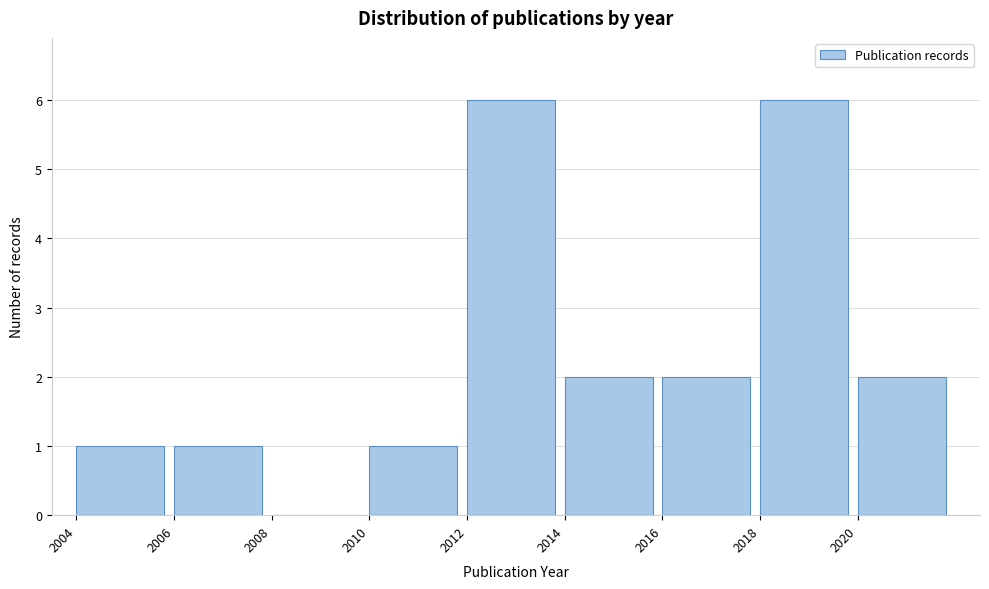

What is the height of the bar covering 2014 to 2016 on the x-axis? The values are not printed on the chart, so give them approximately, as read against the axis.

2